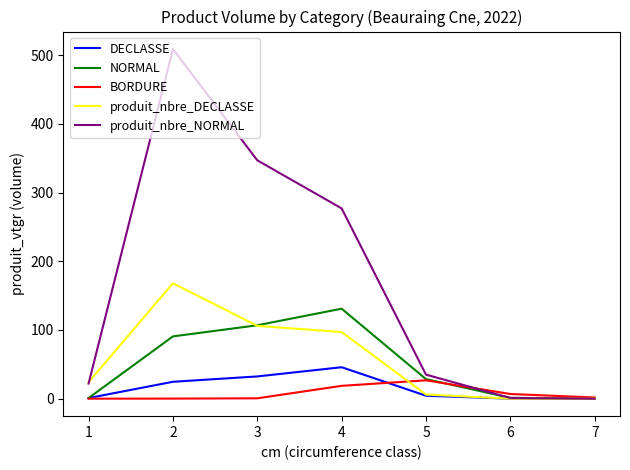

What is the maximum value for produit_nbre_DECLASSE?

168.0